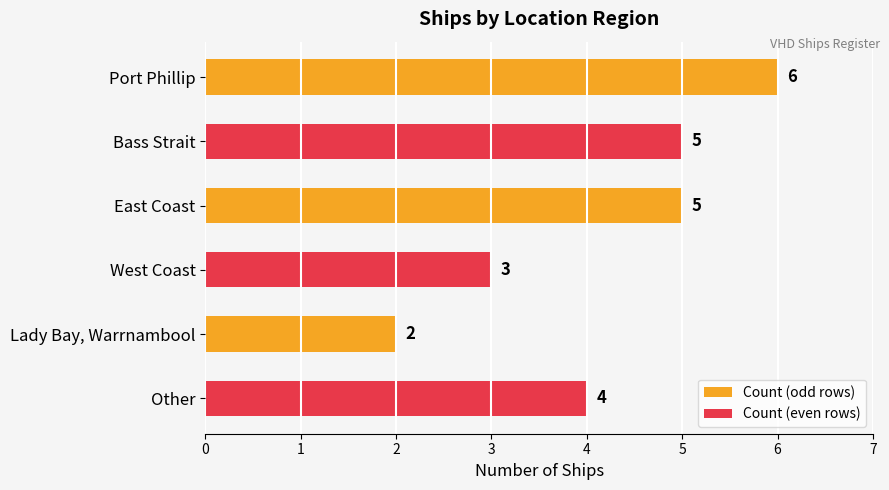

What is the sum of all values?

25